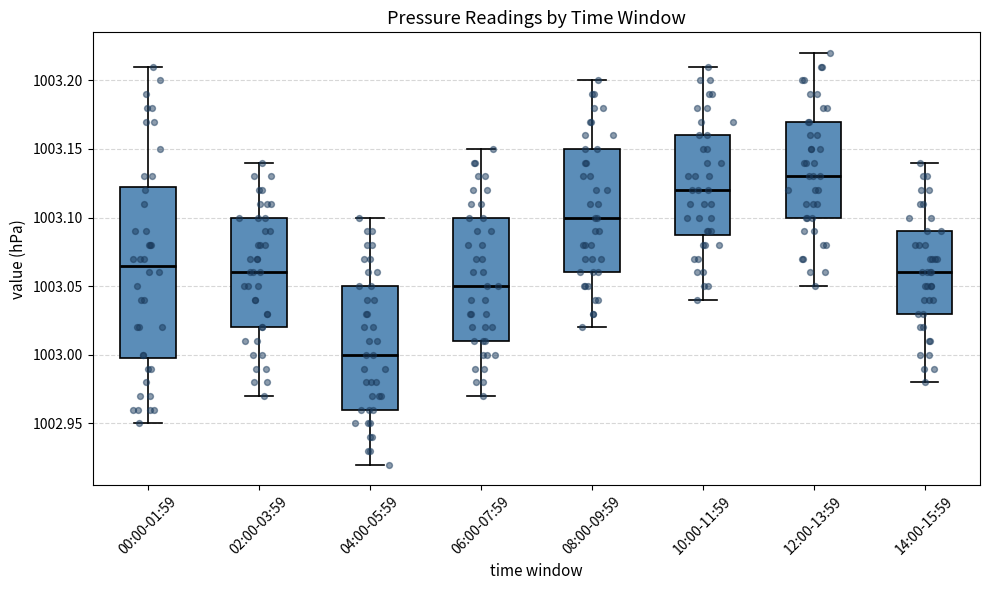

Comparing the boxes themselves (not the whiskers), which one is the tallest?

00:00-01:59